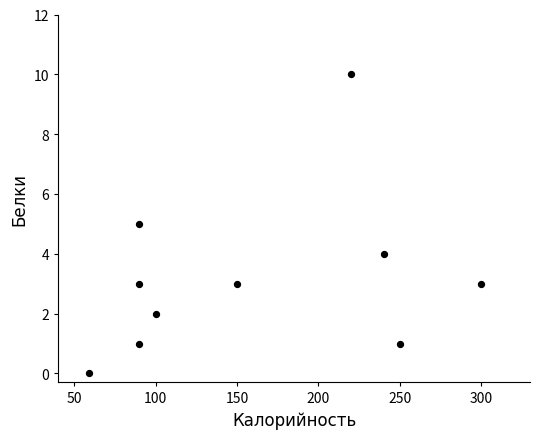

What is the average Y value?

3